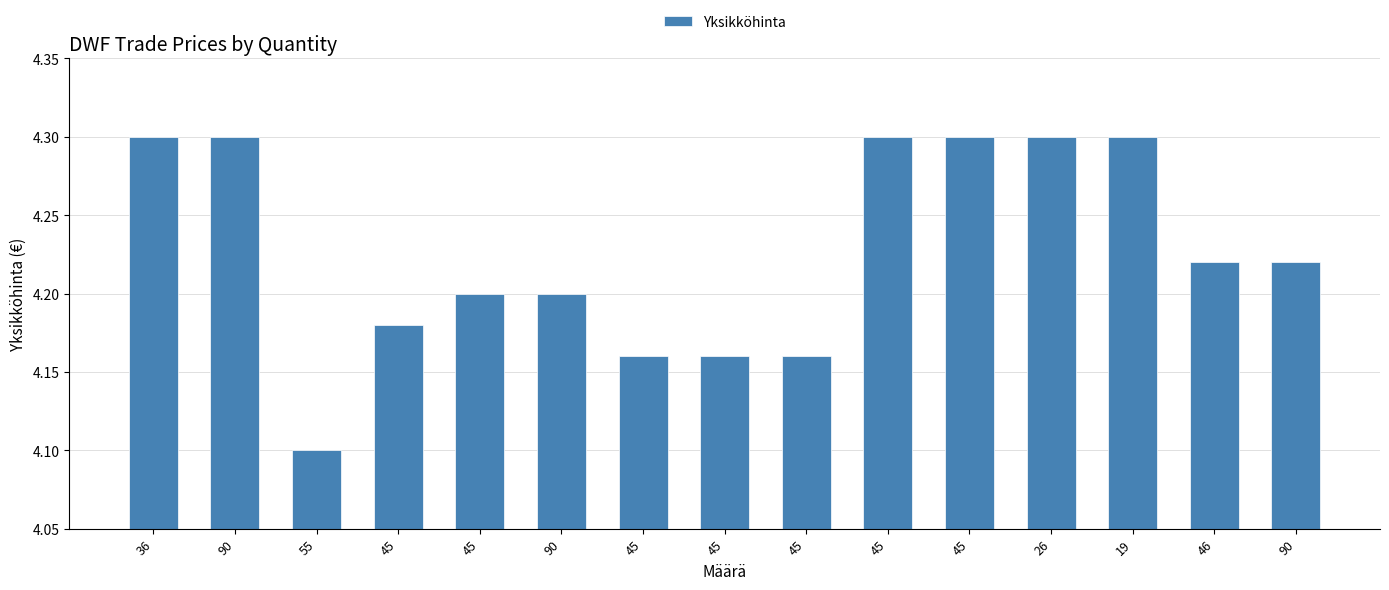

Count the number of data series in this chart.

1